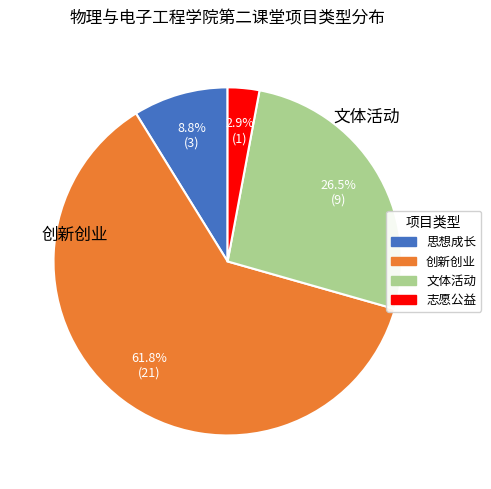

Is it true that 志愿公益 is 1% of the pie?

False